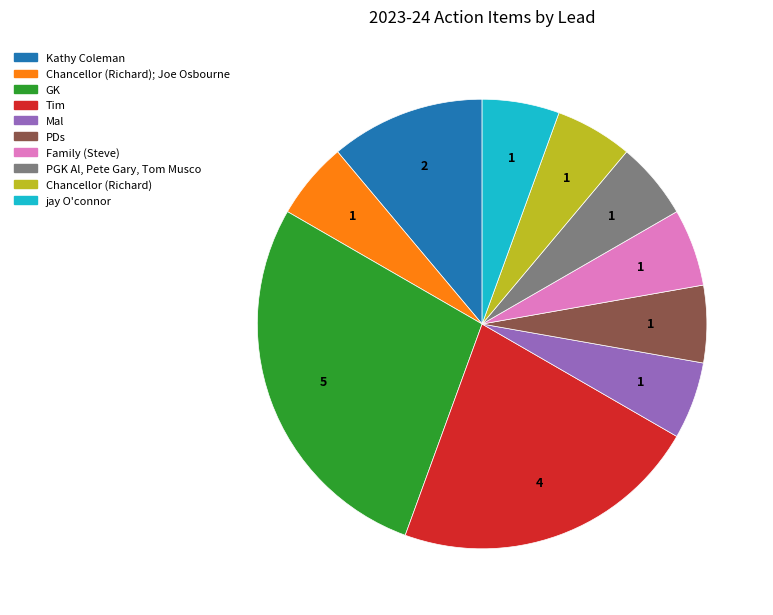

How many slices are in this pie chart?

10